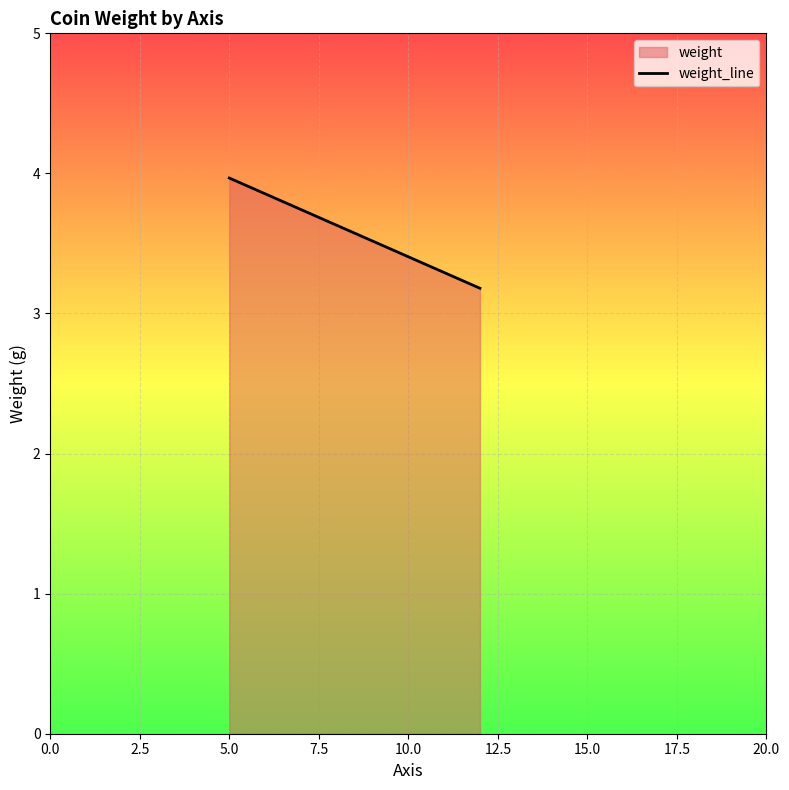

What is the average value?

3.6